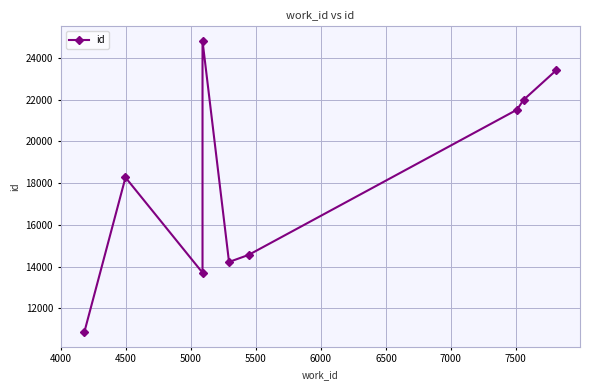

How many interior local peaks (higher than both neighbors) does the data have?

2